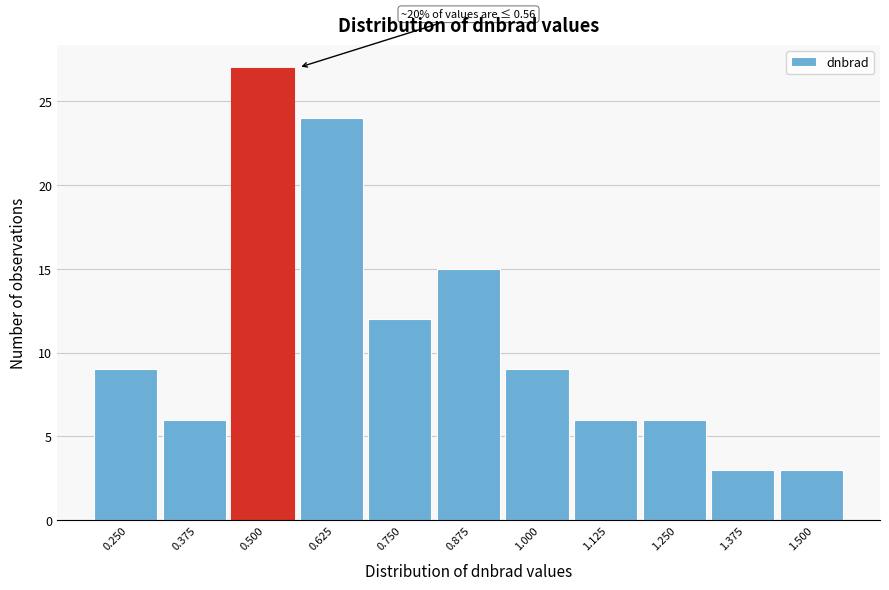

Reading left to right, extract all data points from this chart.

0.250=9	0.375=6	0.500=27	0.625=24	0.750=12	0.875=15	1.000=9	1.125=6	1.250=6	1.375=3	1.500=3